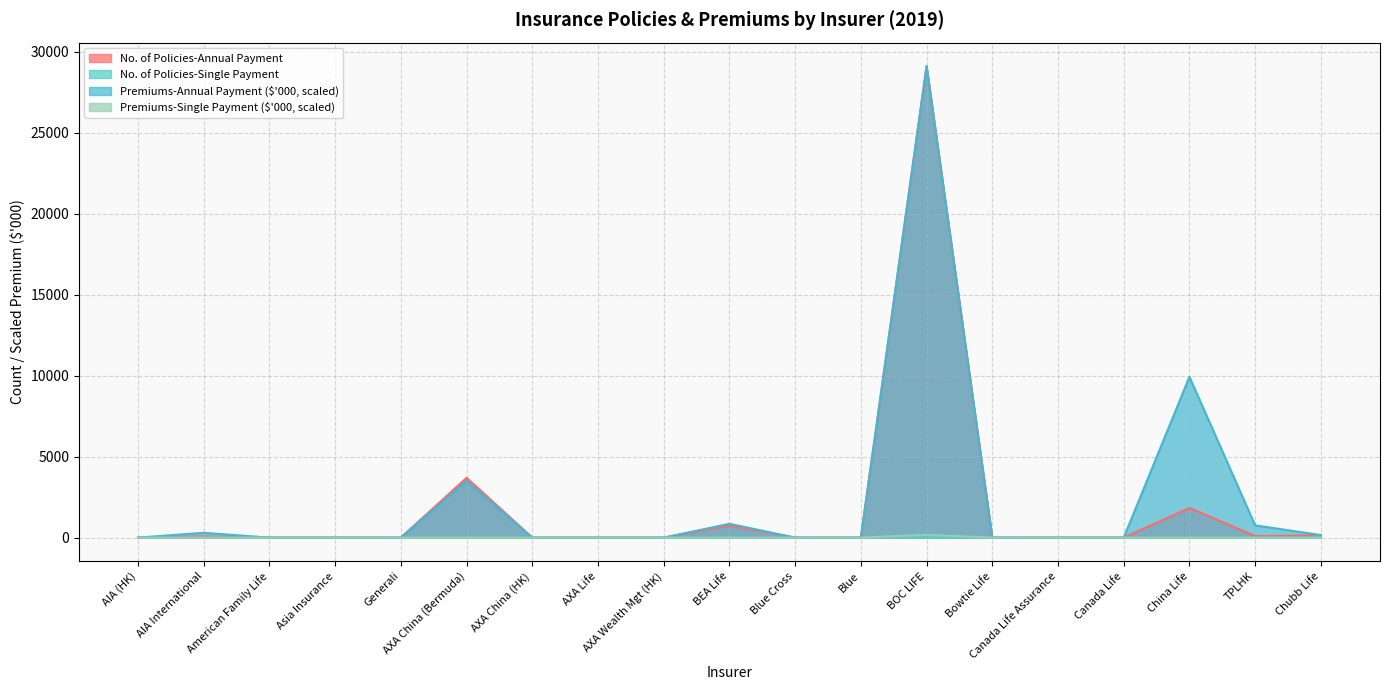

Rank the categories by No. of Policies-Single Payment value from highest to lowest.

BOC LIFE, AIA (HK), AIA International, American Family Life, Asia Insurance, Generali, AXA China (Bermuda), AXA China (HK), AXA Life, AXA Wealth Mgt (HK), BEA Life, Blue Cross, Blue, Bowtie Life, Canada Life Assurance, Canada Life, China Life, TPLHK, Chubb Life